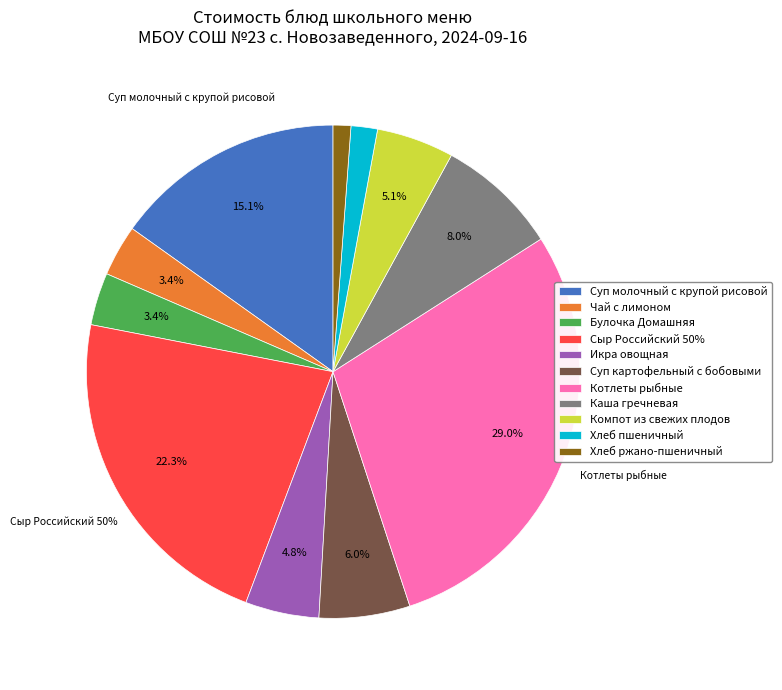

Which slice is the largest?

Котлеты рыбные